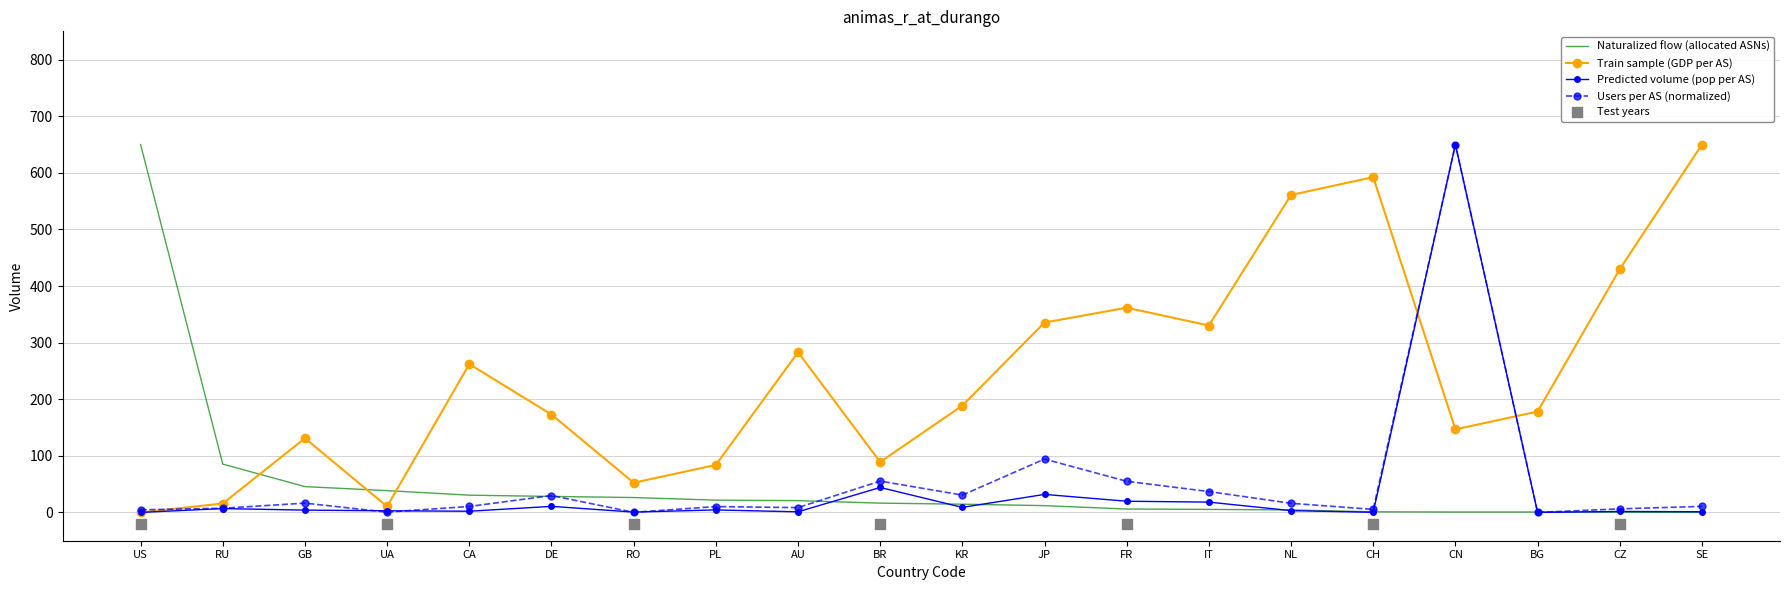

Is the value of gdp per AS (B) at AU greater than the value of pop per AS at BR?

Yes